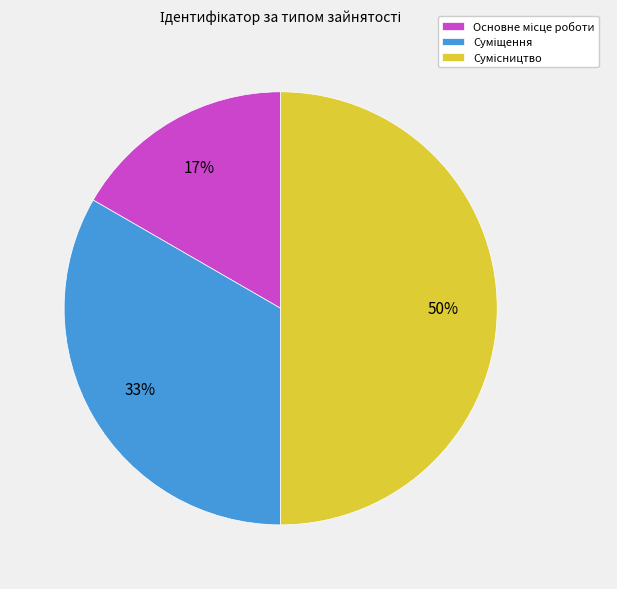

To the nearest percent, what is the average slice percentage?

33%